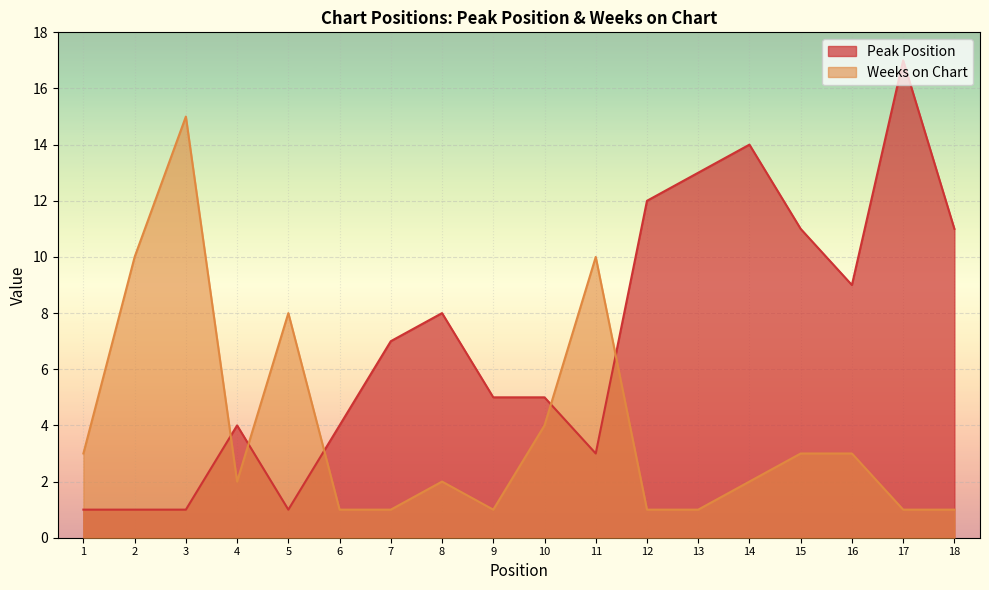

What is the spread (max minus min) of values at 7?

6